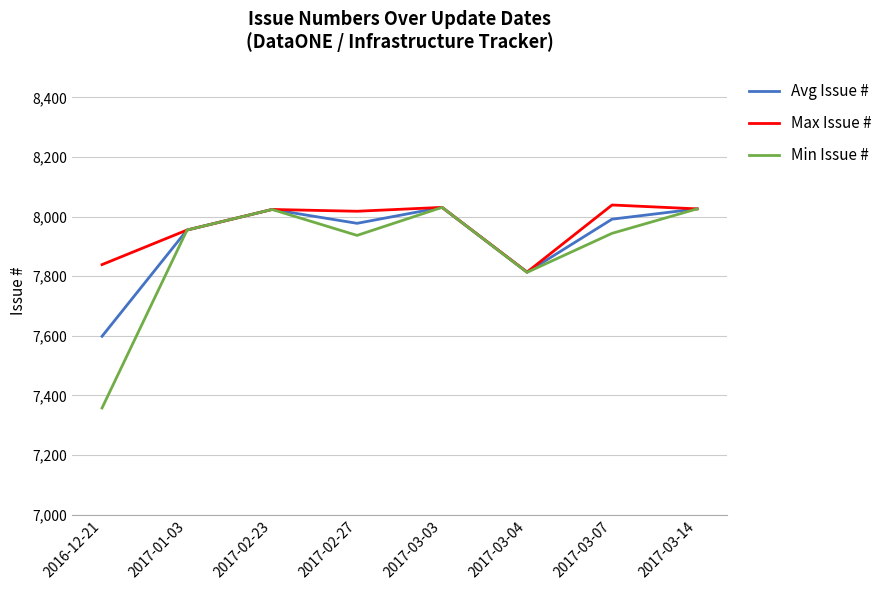

What position from the right is 2017-03-03?

4